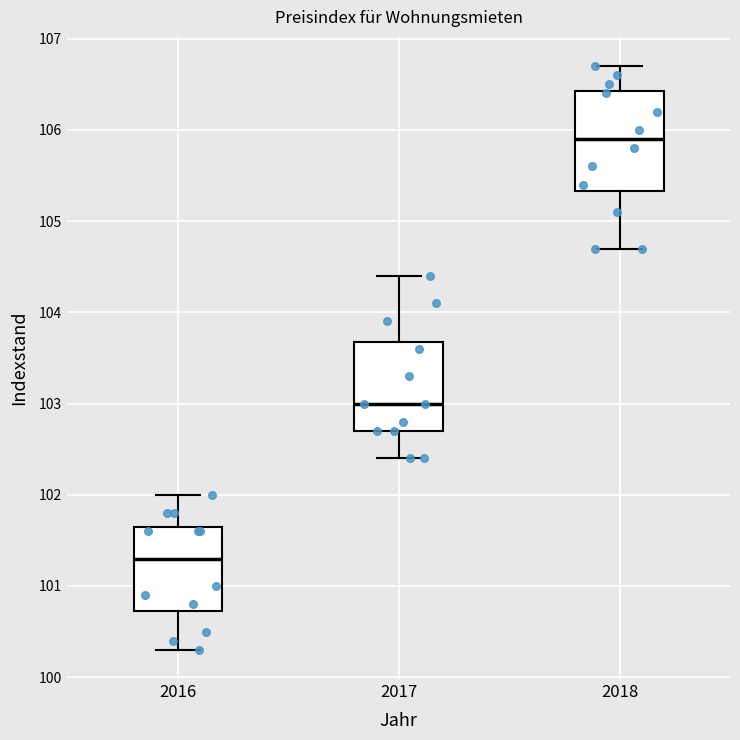

Which box has the highest median line?

2018